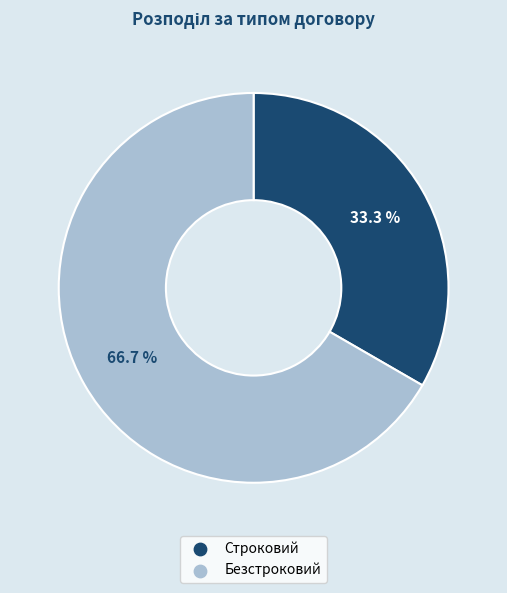

Count the number of slices in the pie.

2